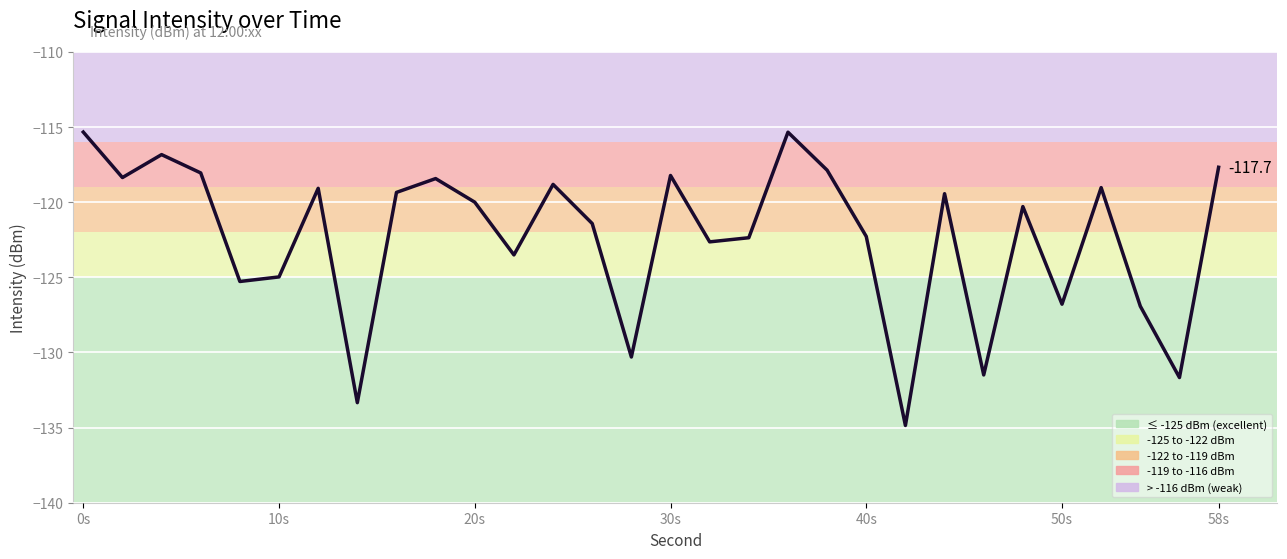

What is the greatest value displayed?

-115.3